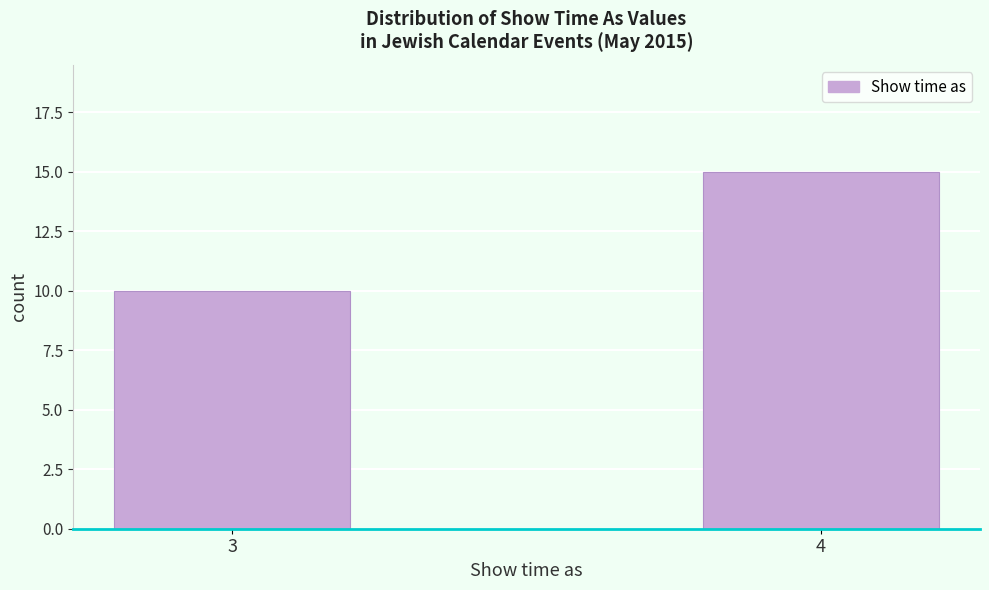

Reading left to right, list all the values displayed in this chart.

10	15